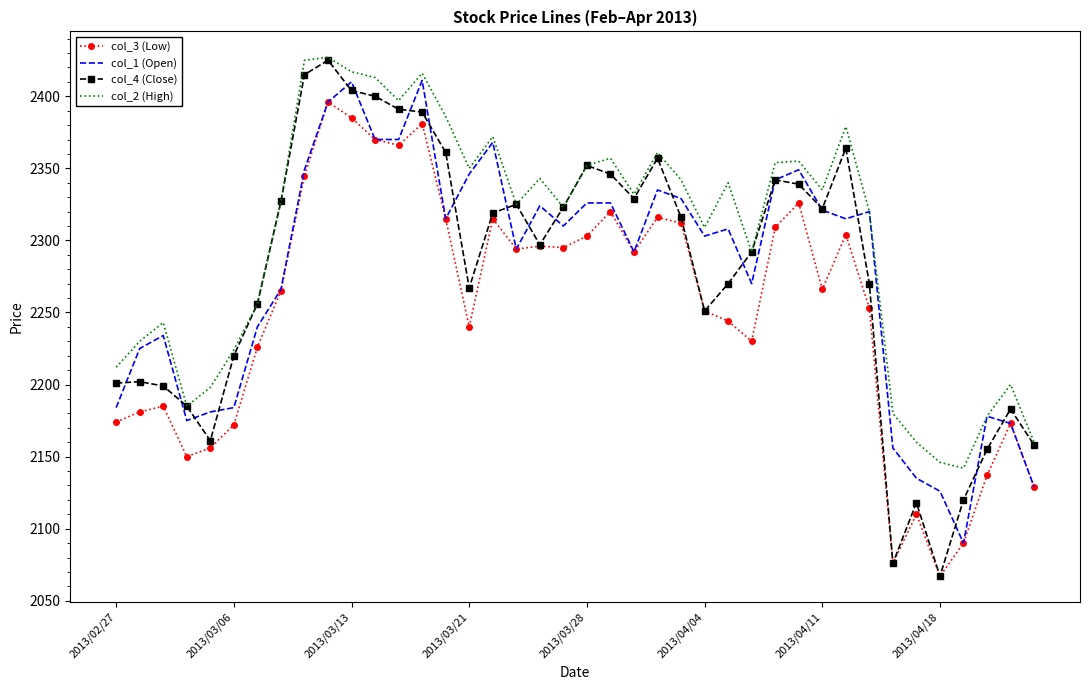

Which series has the widest spread of values?

col_4 (Close)